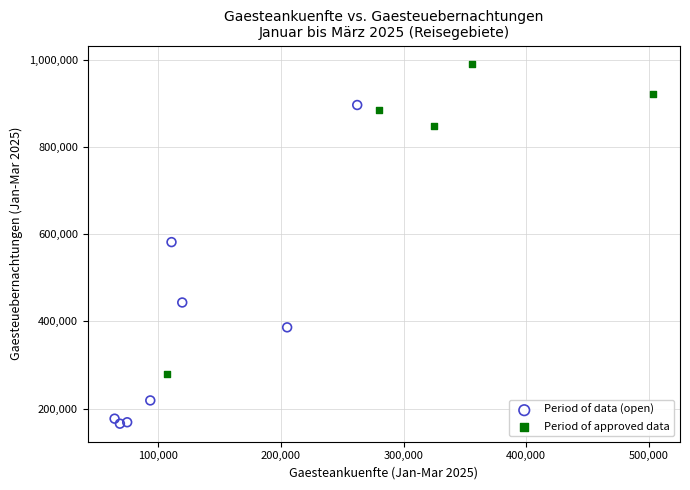

Which series contains the lowest Y value?

Period of data (open)